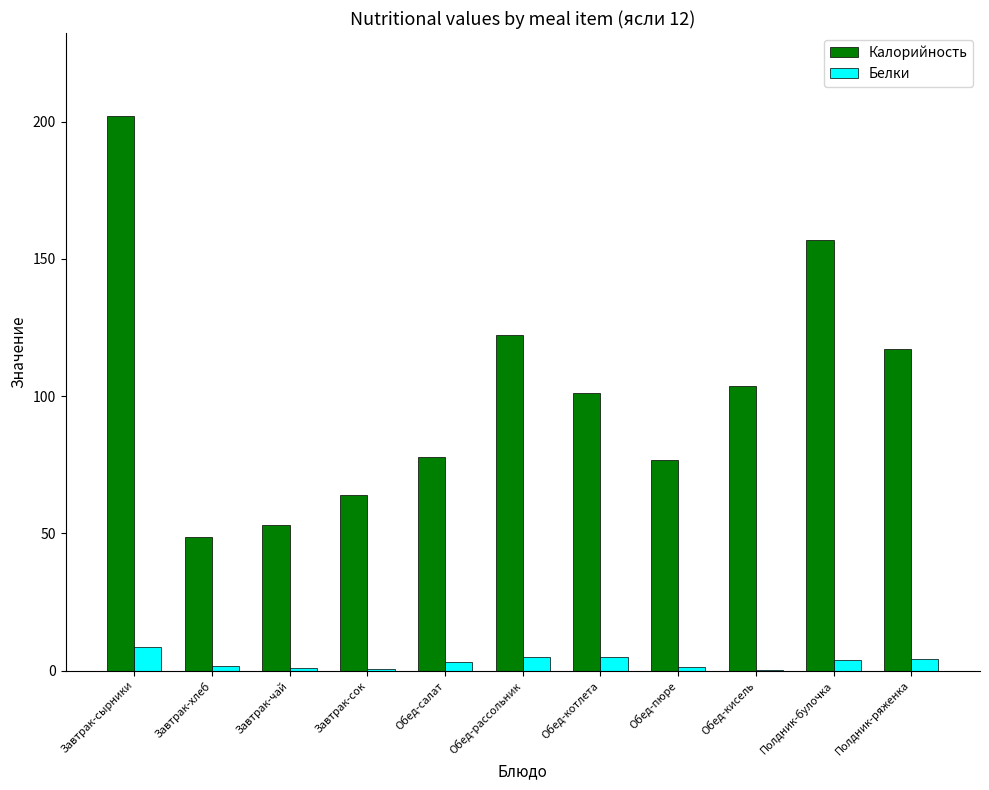

True or false: Белки has a value of 4.3 at Полдник-ряженка.

True